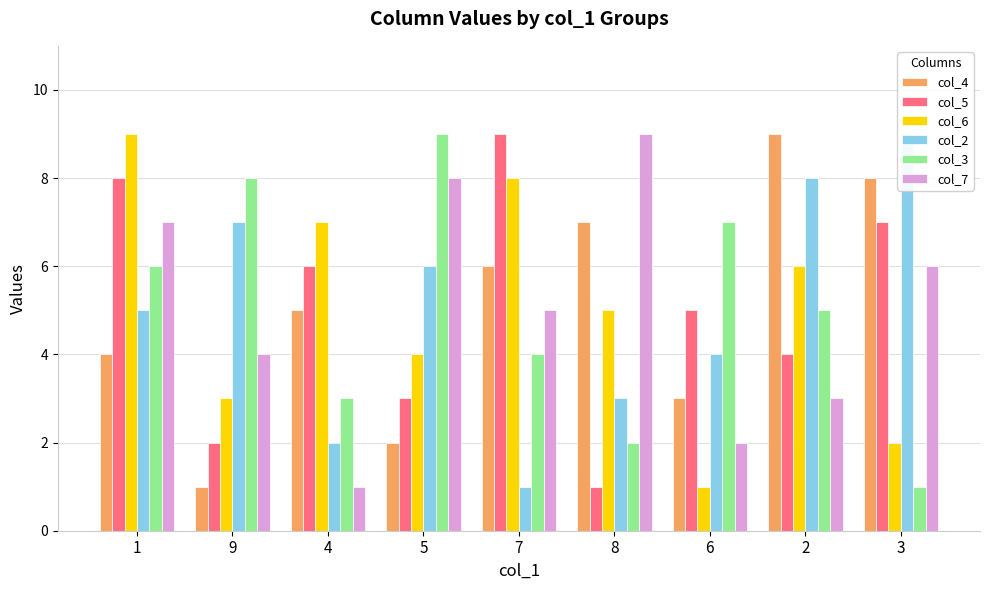

What is the label of the 1st bar from the left?

1